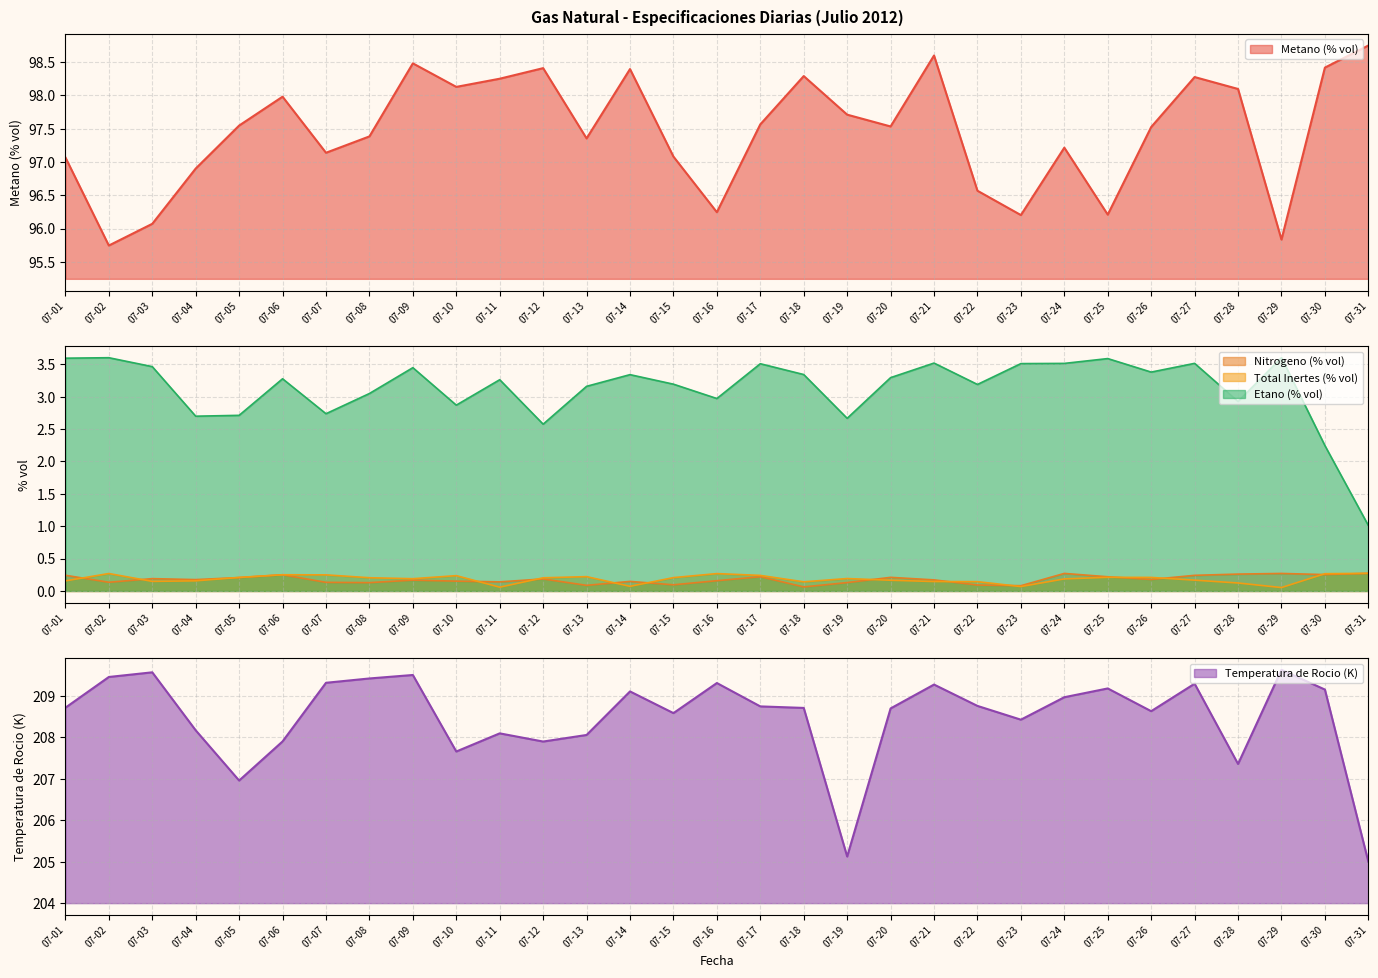

True or false: Nitrogeno (% vol) and Etano (% vol) intersect in this chart.

False